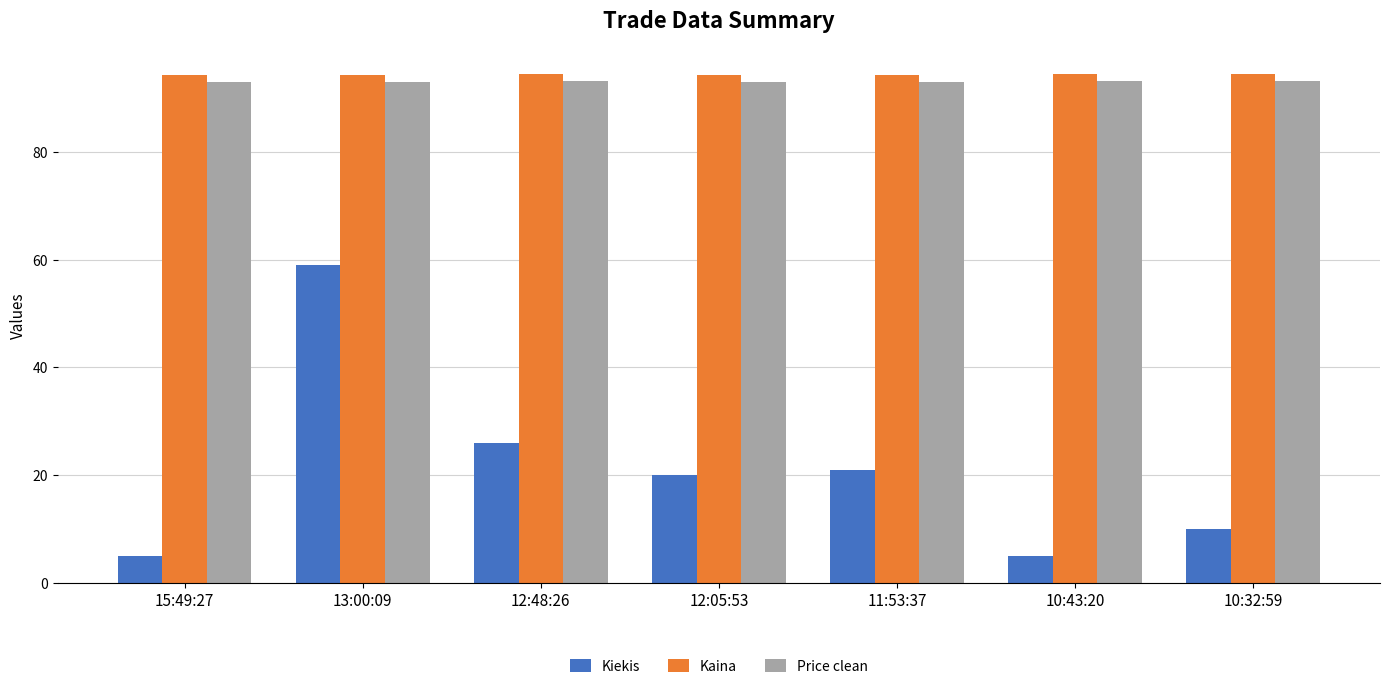

The value of Kiekis at 12:05:53 is 20.0. True or false?

True